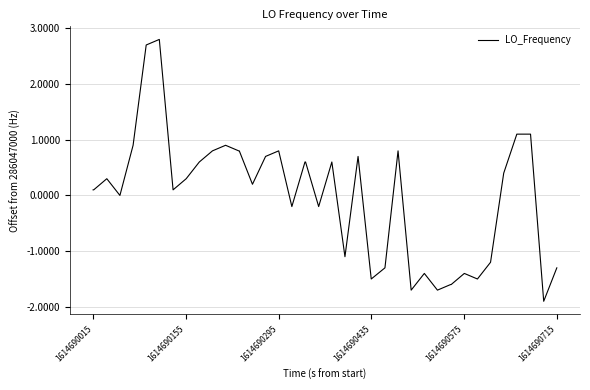

What is the greatest value displayed?

2.8